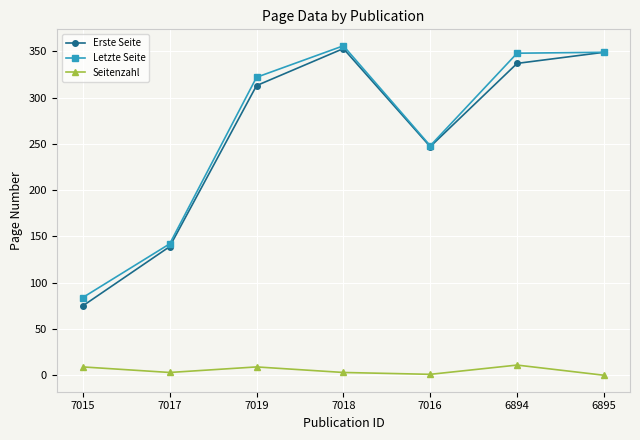

At which category does Erste Seite reach its first local valley?

7016